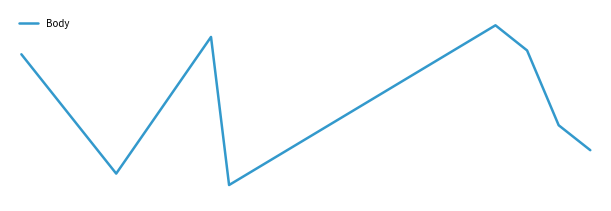

Is this an area chart (filled region under the line)?

No